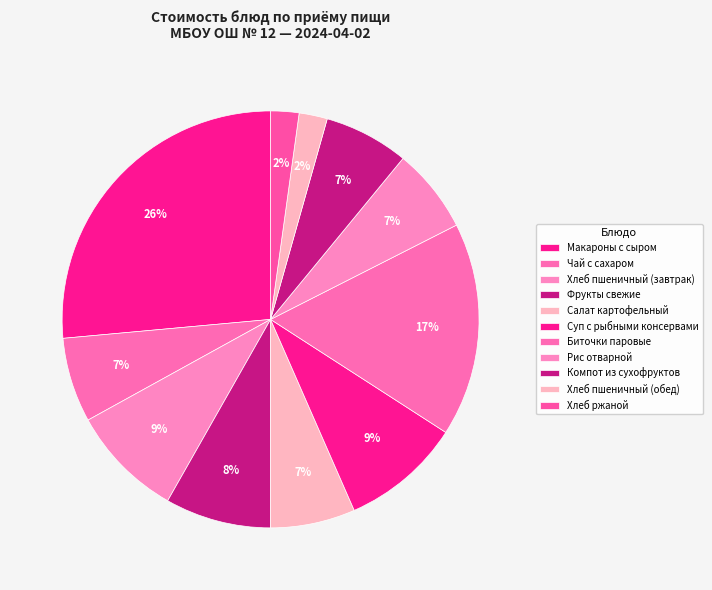

To the nearest percent, what is the combined percentage of Салат картофельный and Биточки паровые?

23%